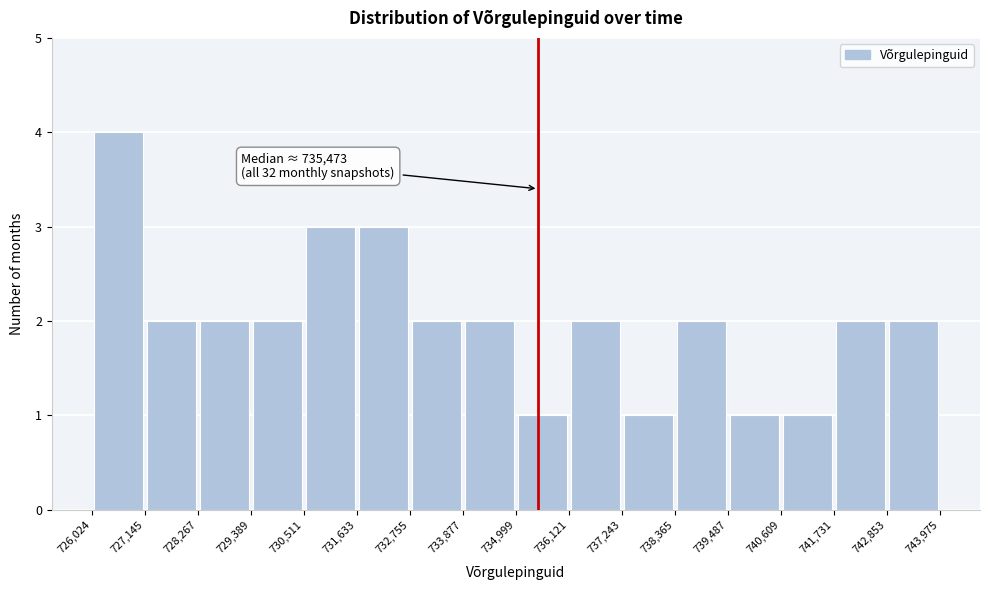

Which range on the x-axis has the tallest bar?

726,024 to 727,145